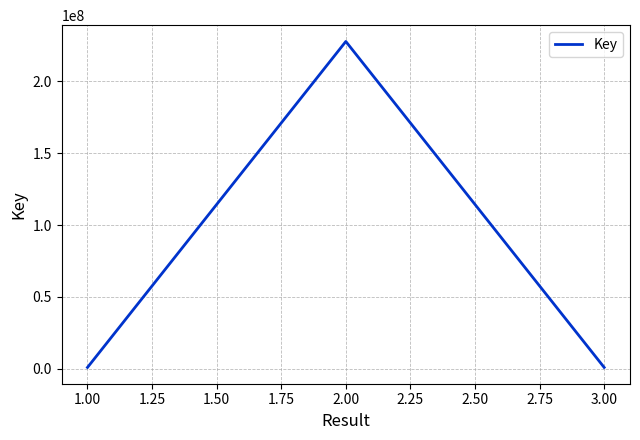

Which label corresponds to the largest value in the chart?

2.00